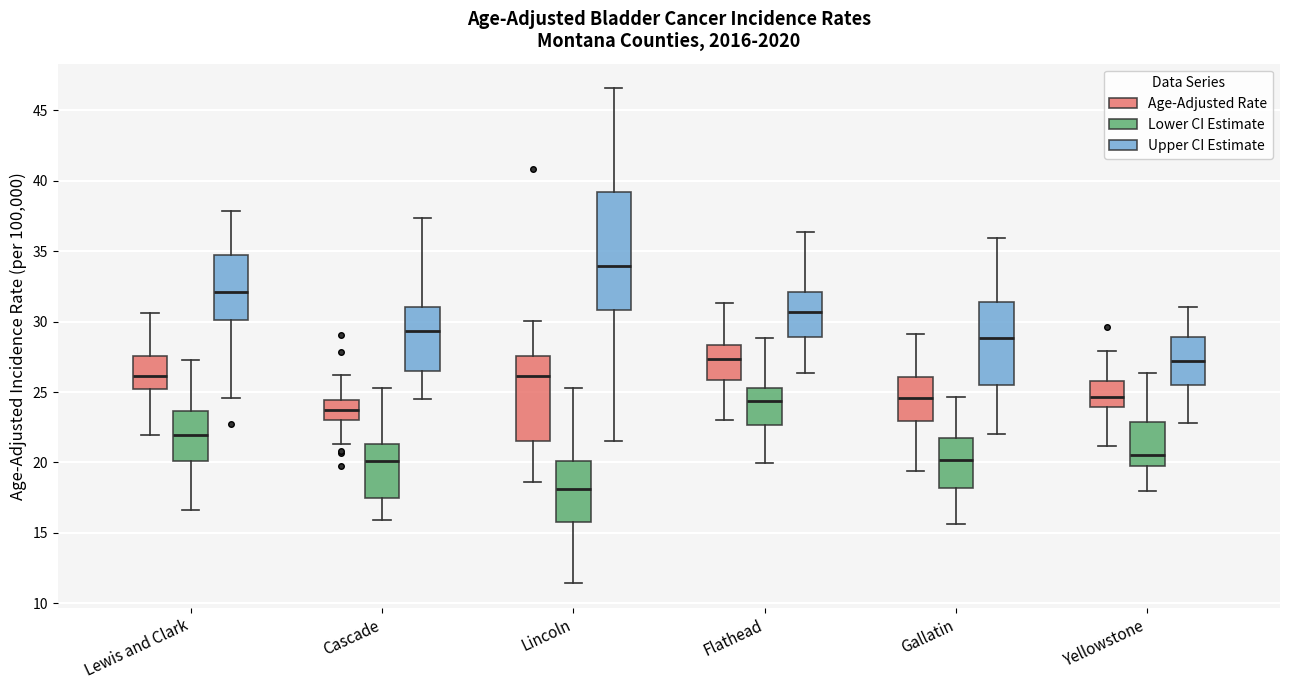

Which box has the lowest median line?

Lincoln (Lower CI Estimate)